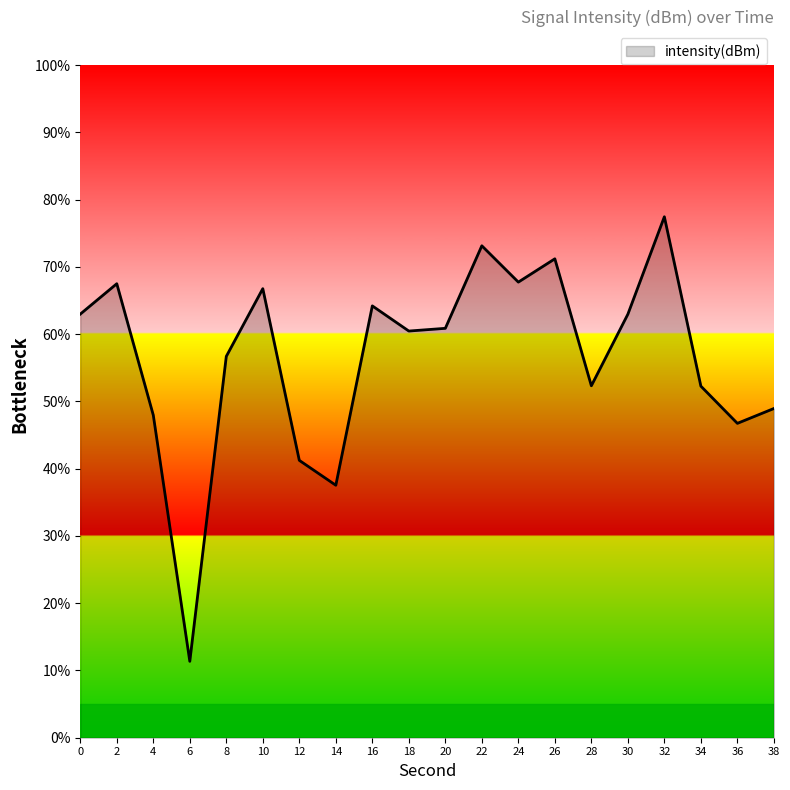

The value at 4 is 11.7. True or false?

False